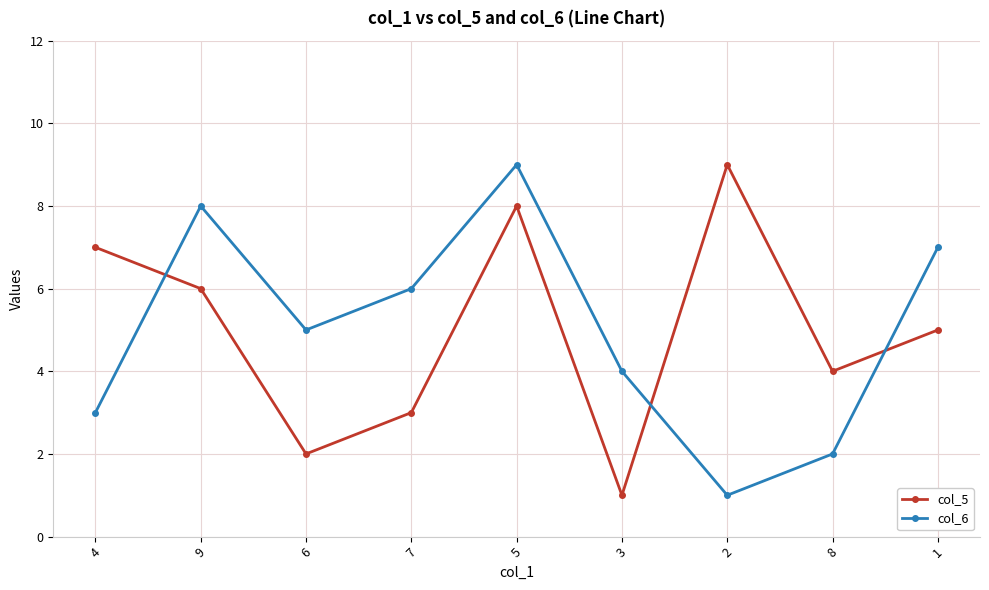

Reading left to right, transcribe all the data shown in this chart.

col_5: 7	6	2	3	8	1	9	4	5
col_6: 3	8	5	6	9	4	1	2	7